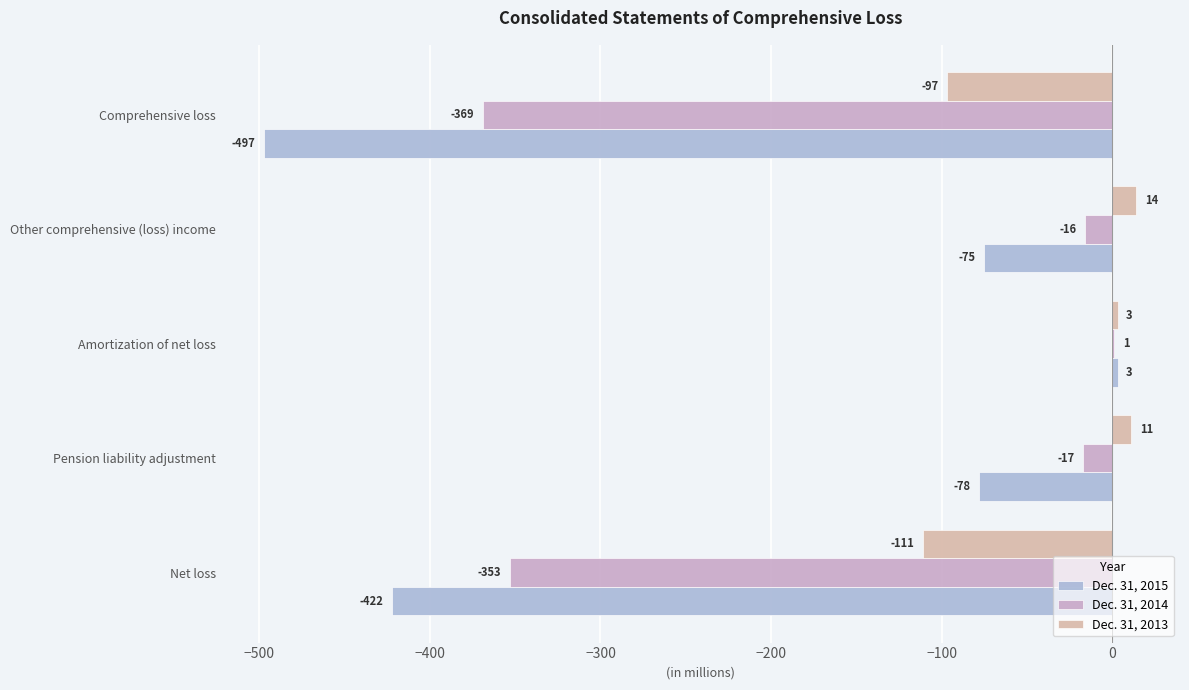

How many positive values does the Dec. 31, 2013 series have?

3